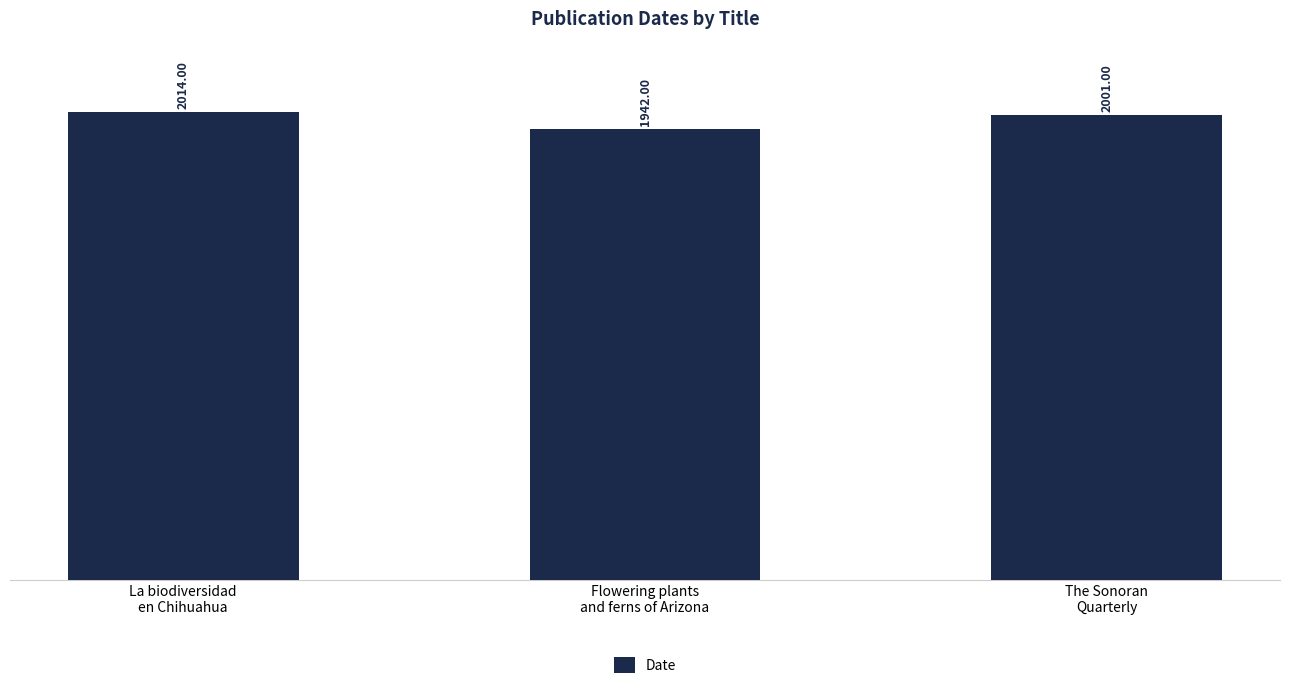

Reading left to right, list all the values displayed in this chart.

2014	1942	2001